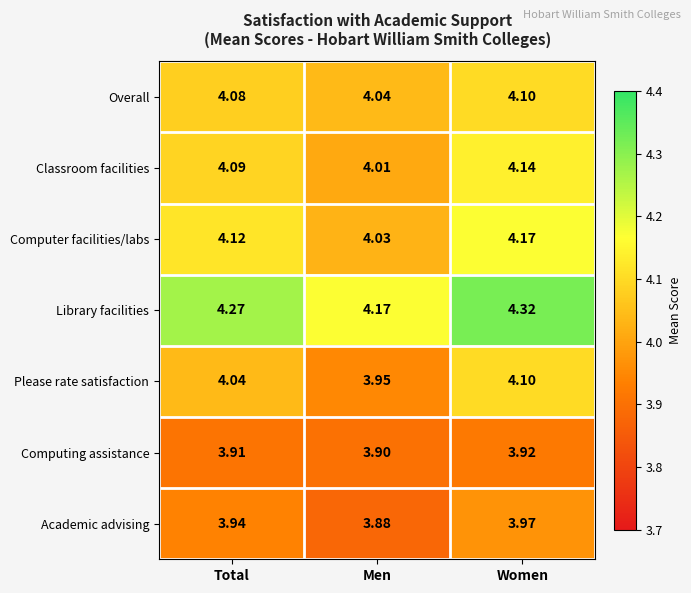

Which series has the largest total across all categories?

Library facilities